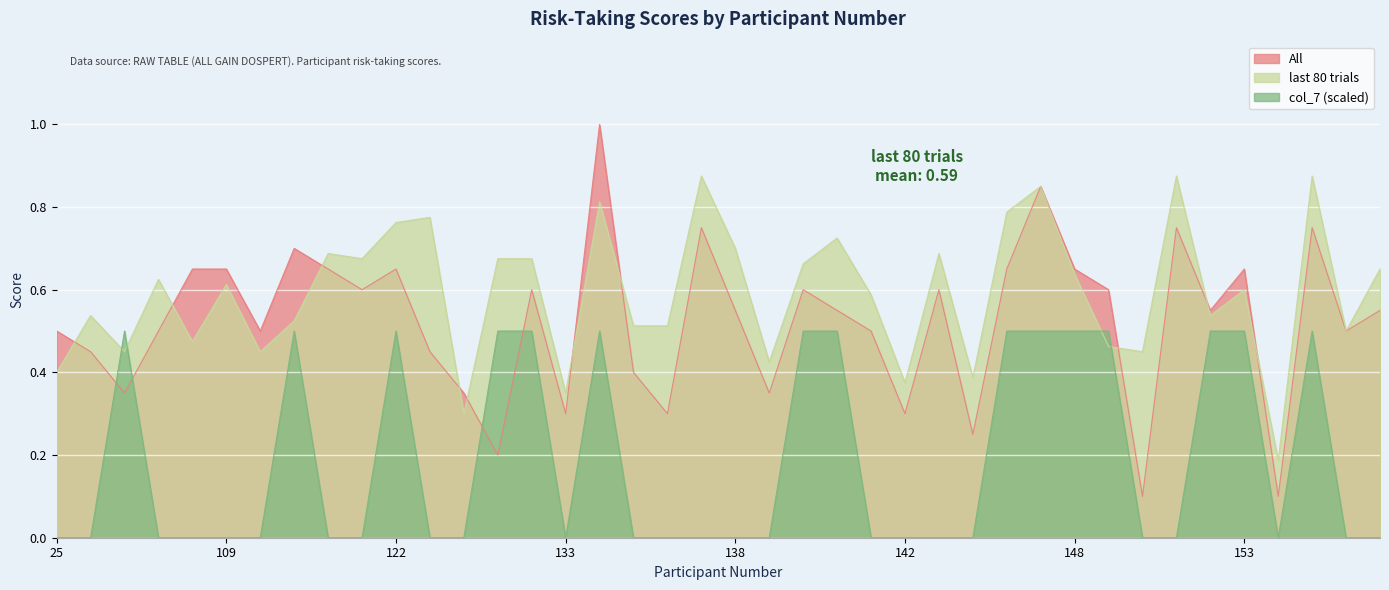

True or false: last 80 trials has more than 0 points higher than both neighbors.

True